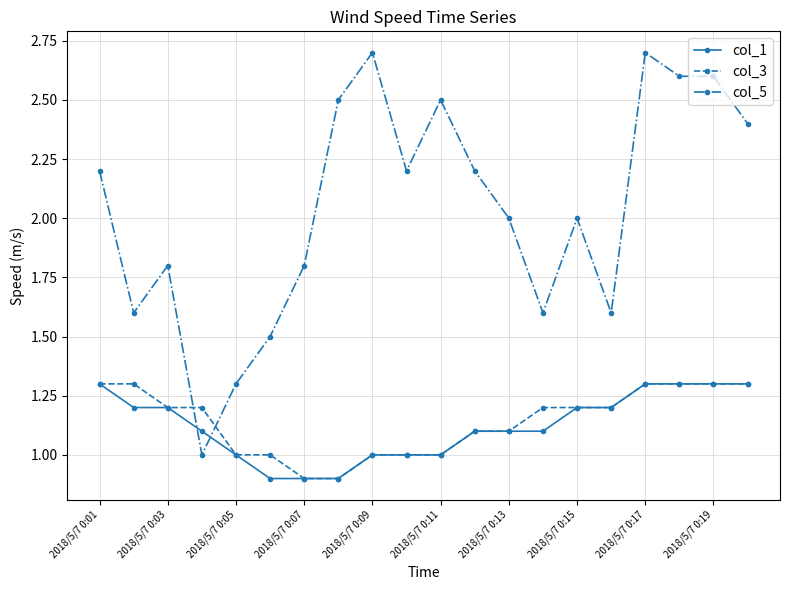

What is the minimum value for col_3?

0.9